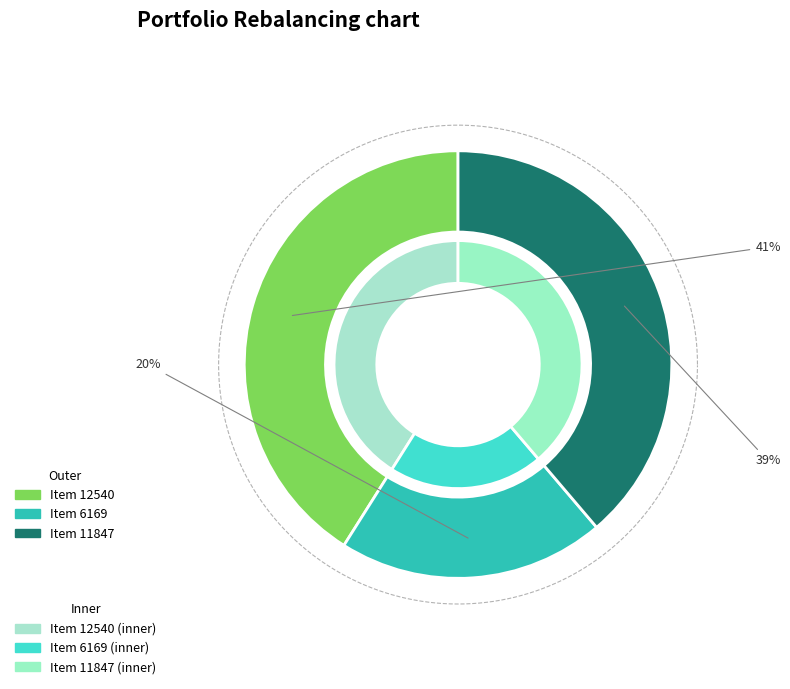

What is the ratio of the value at Item 11847 to the value at Item 12540?

0.9